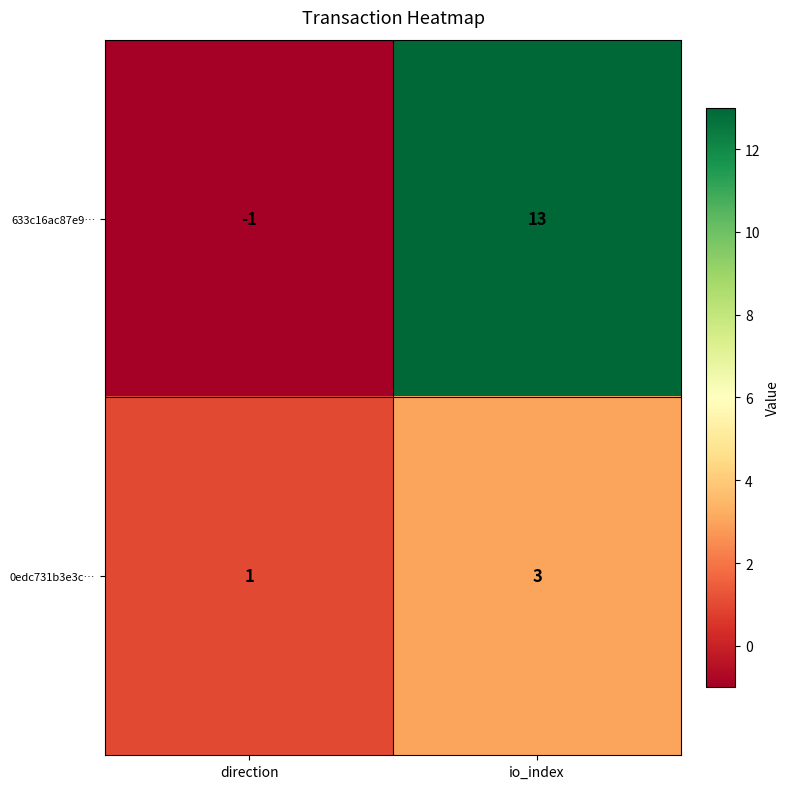

True or false: 0edc731b3e3c… has a value of 3 at io_index.

True